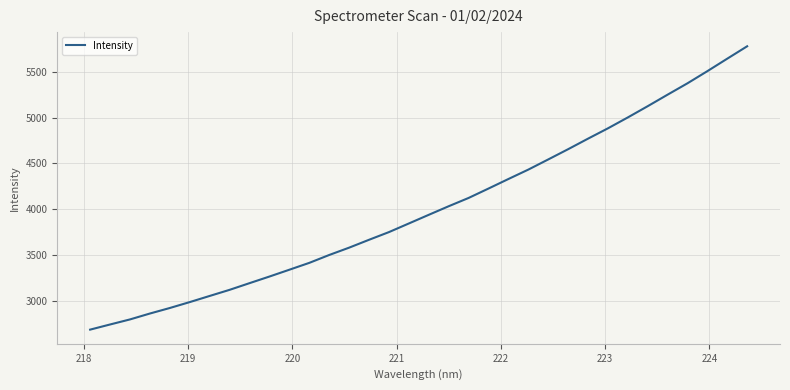

How many lines are shown in the chart?

1